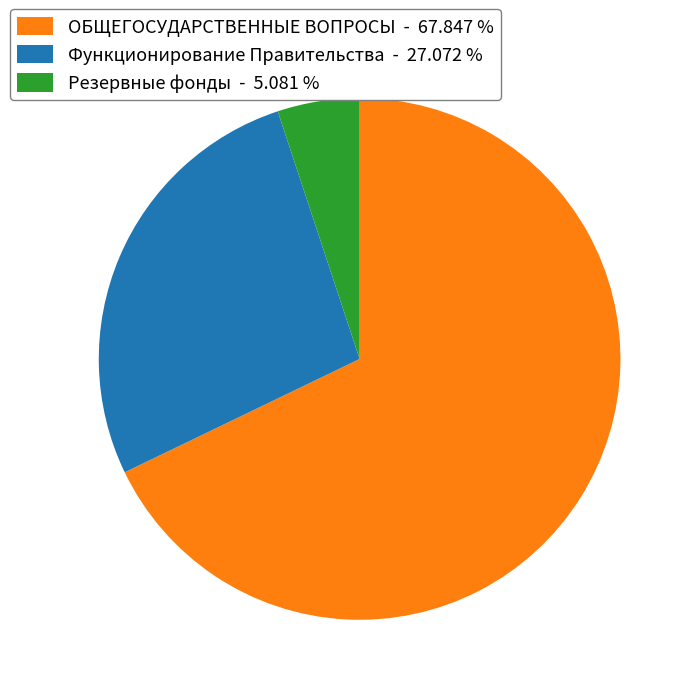

What is the majority slice?

ОБЩЕГОСУДАРСТВЕННЫЕ ВОПРОСЫ - 67.847 %